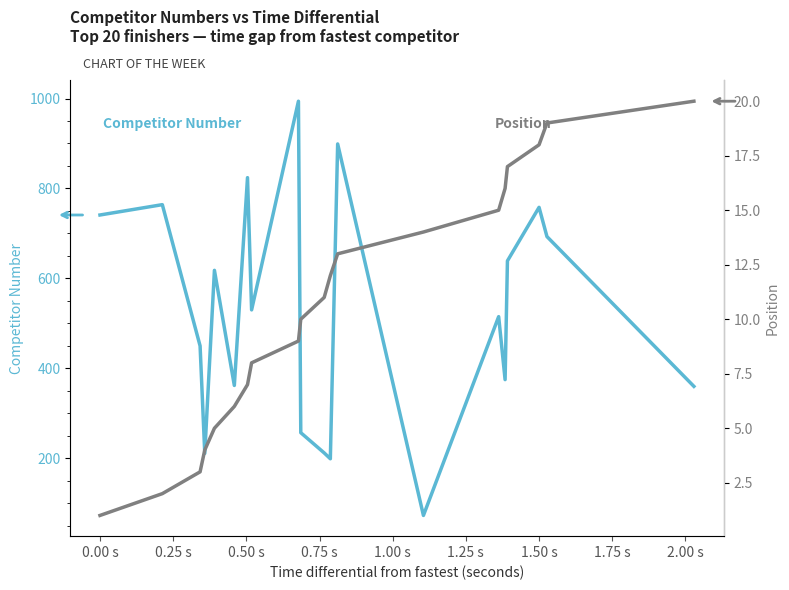

The Position series shows 8 at 19. True or false?

False